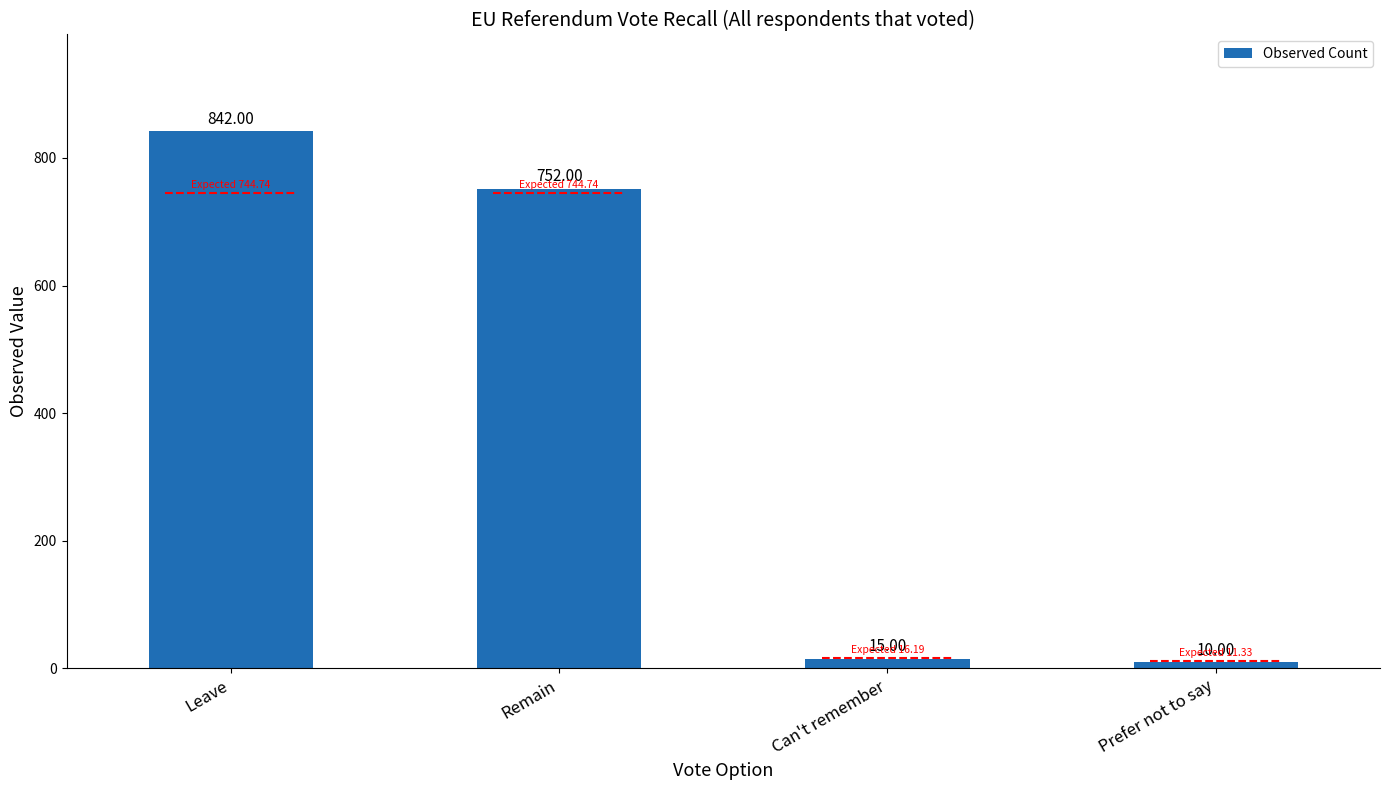

The chart shows a value of 15 at Can't remember. True or false?

True